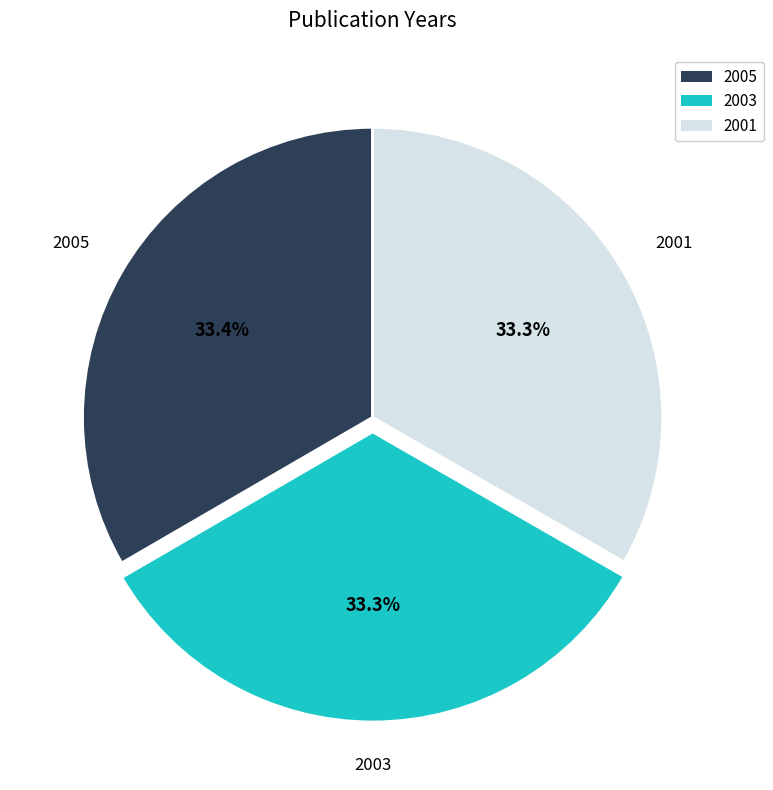

What is the ratio of the value at 2005 to the value at 2003?

1.0